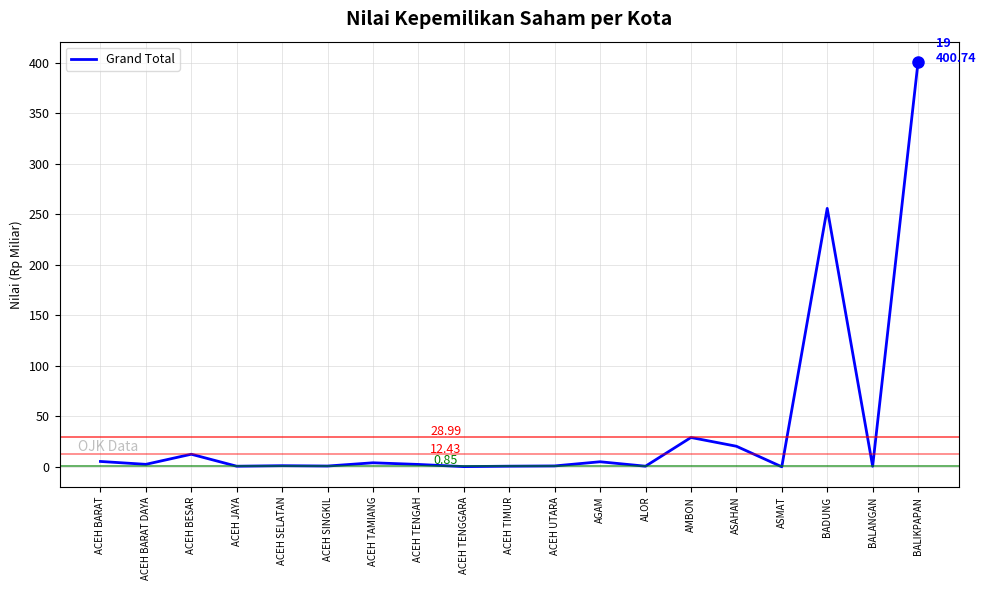

At which label is the value closest to 200?

BADUNG